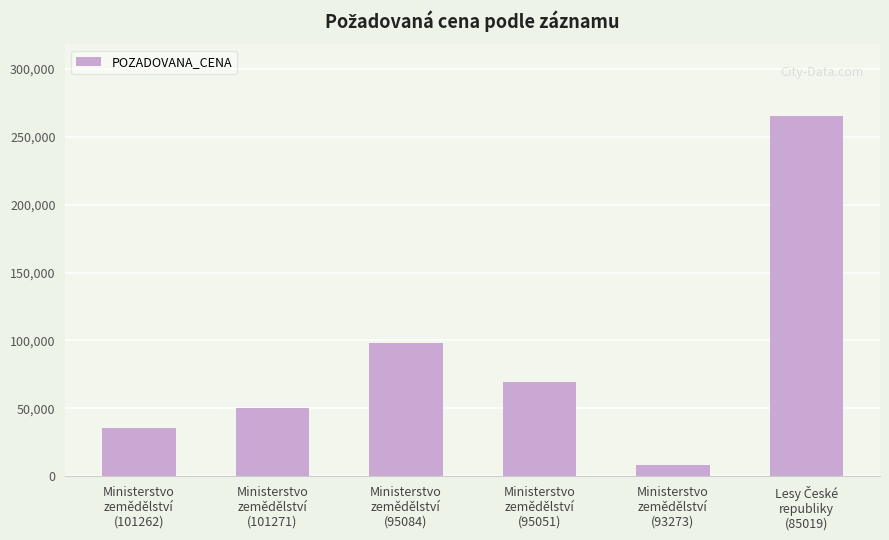

Reading left to right, extract all data points from this chart.

35382	50158	98000	69520	8368	265000